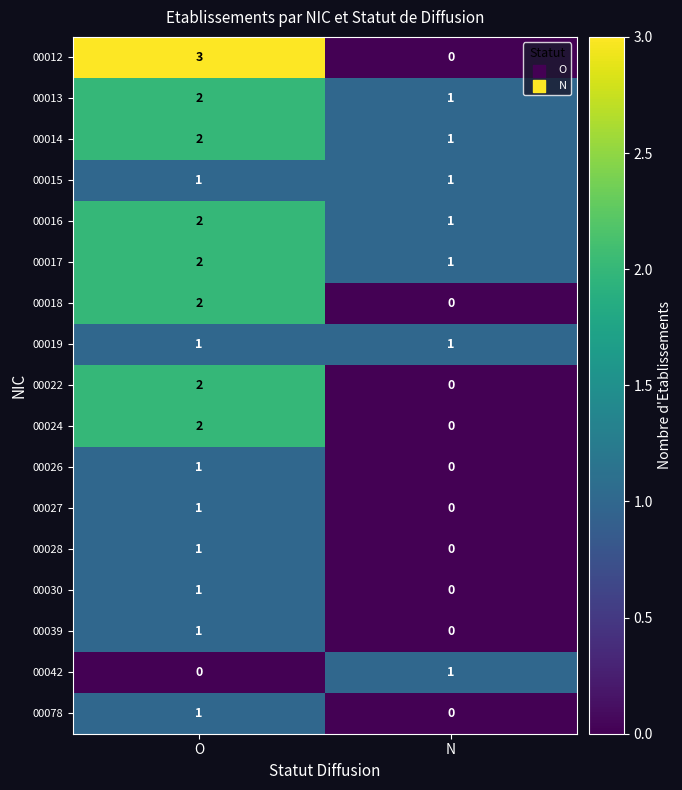

Where is 00042 nearest to the value 0?

O